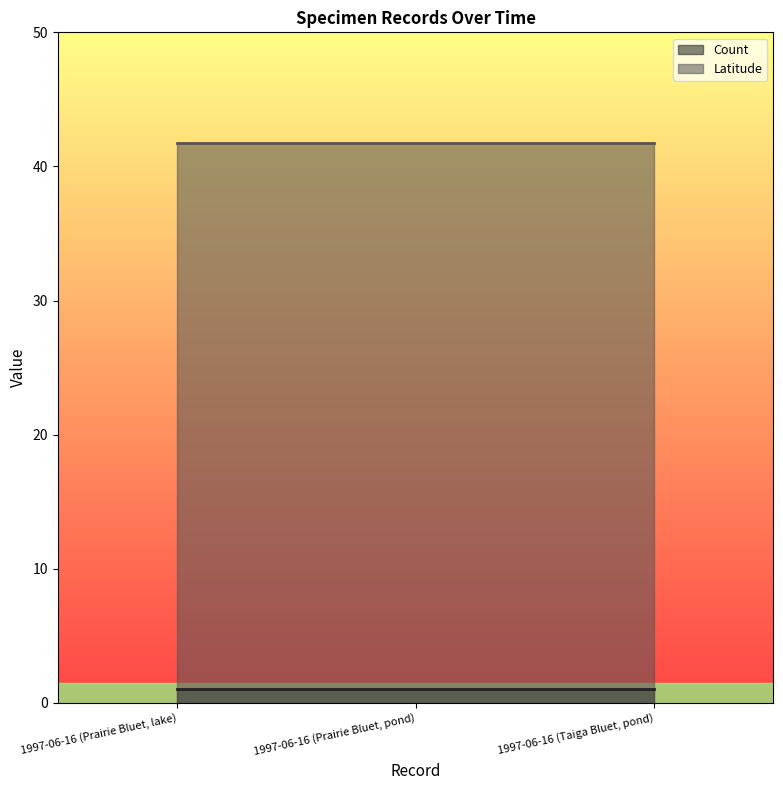

Reading left to right, extract all data points from this chart.

Count: 1.0	1.0	1.0
Latitude: 41.8	41.8	41.8